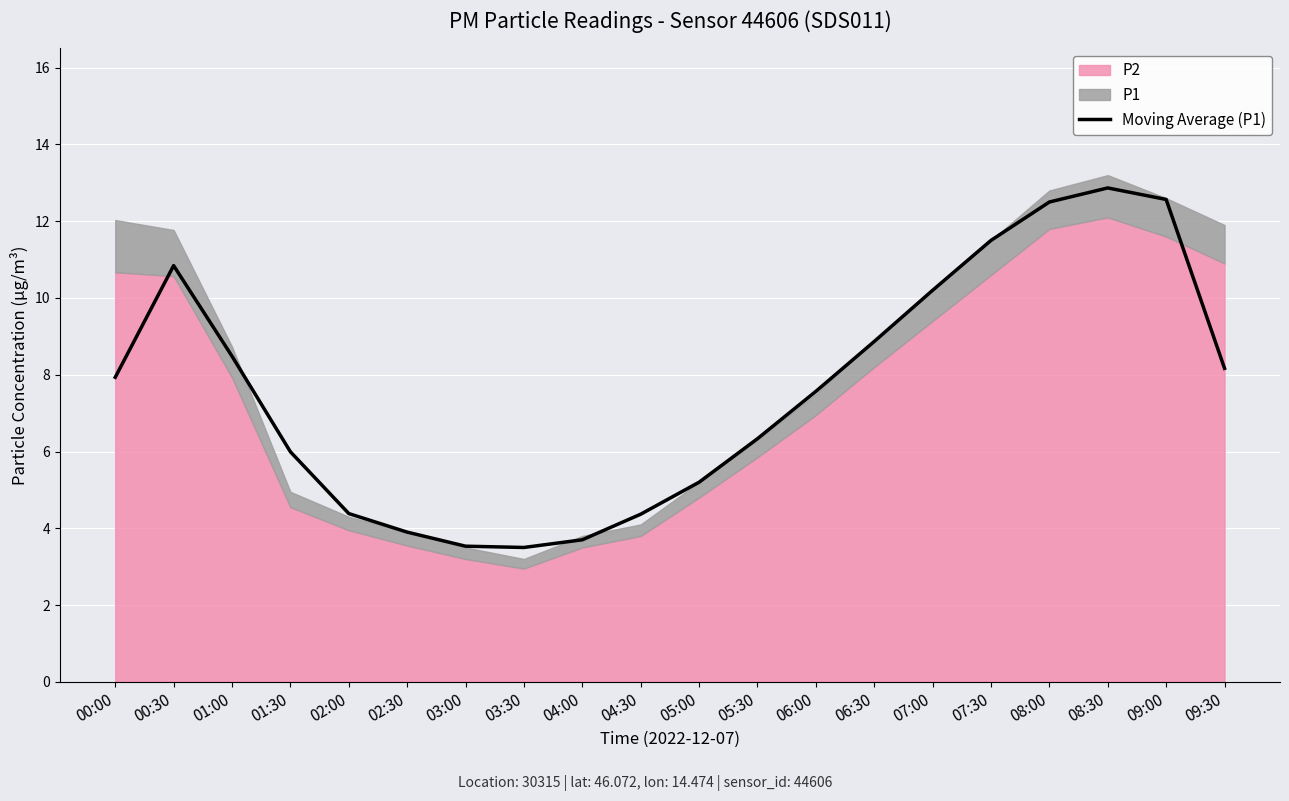

True or false: the data shows 7.9 at 00:00.

True